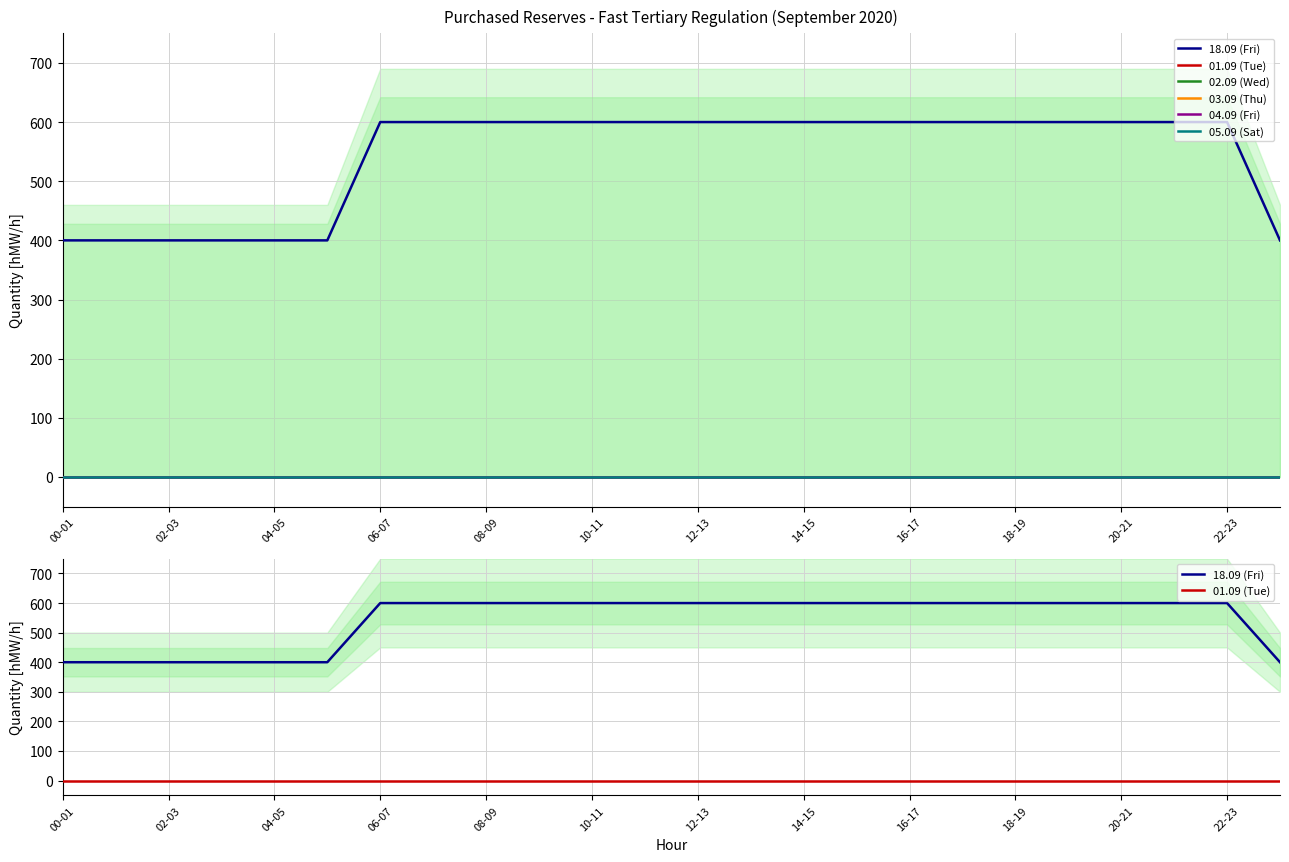

True or false: 02.09 (Wed) and 01.09 (Tue) intersect in this chart.

False